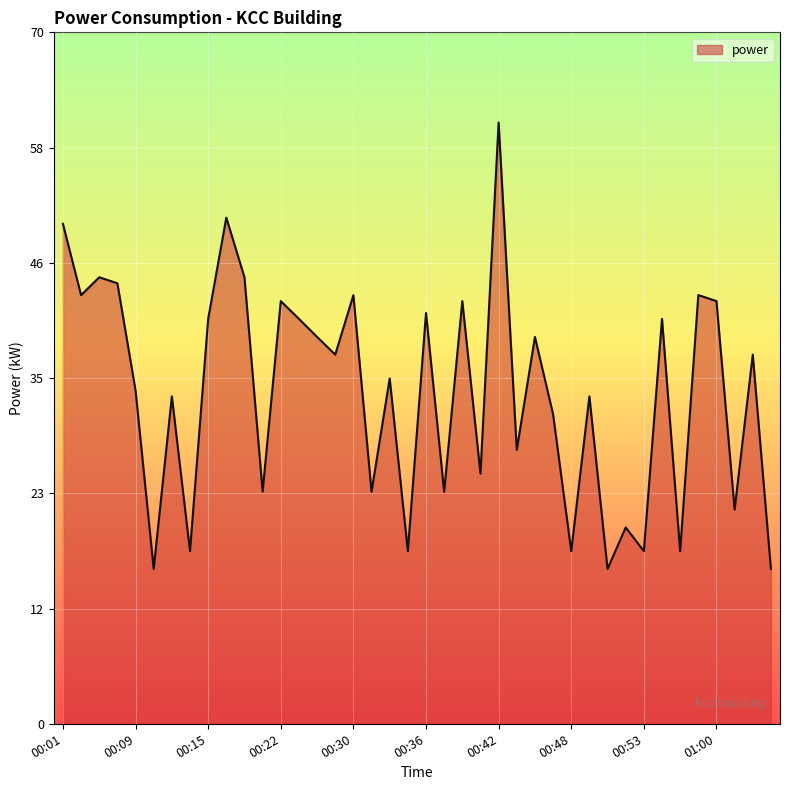

What is the difference between the maximum and minimum values?

45.0